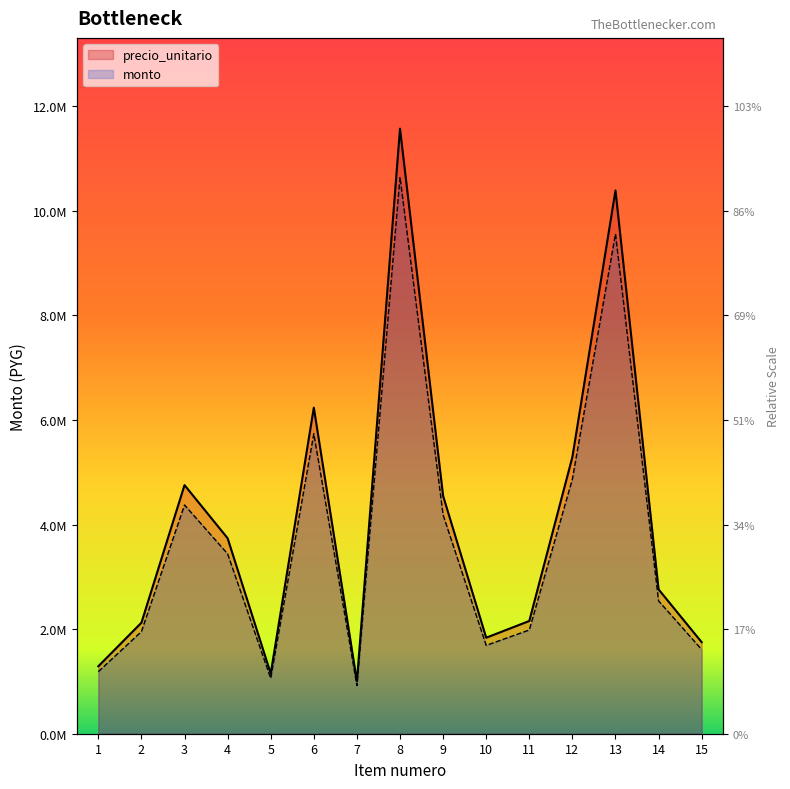

At which label does precio_unitario first exceed 2760000?

3